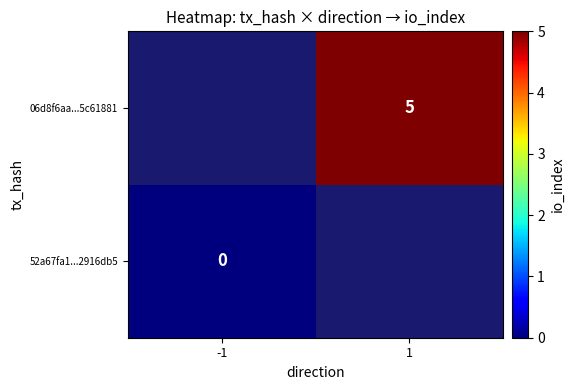

List the series in order of their peak value, highest first.

52a67fa1...2916db5, 06d8f6aa...5c61881